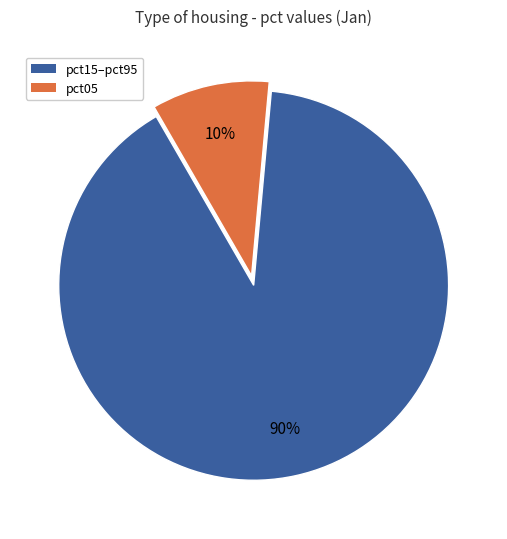

What is the largest slice in the pie chart?

pct15–pct95